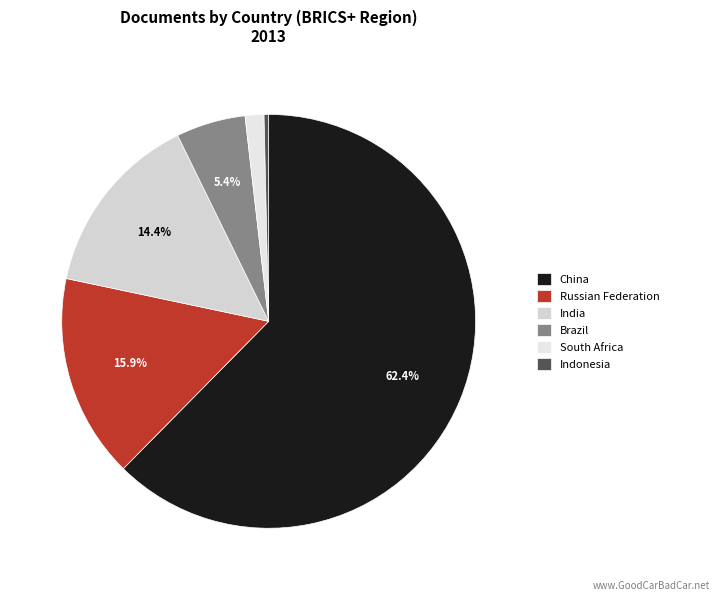

The Russian Federation slice represents 16% of the pie. True or false?

True